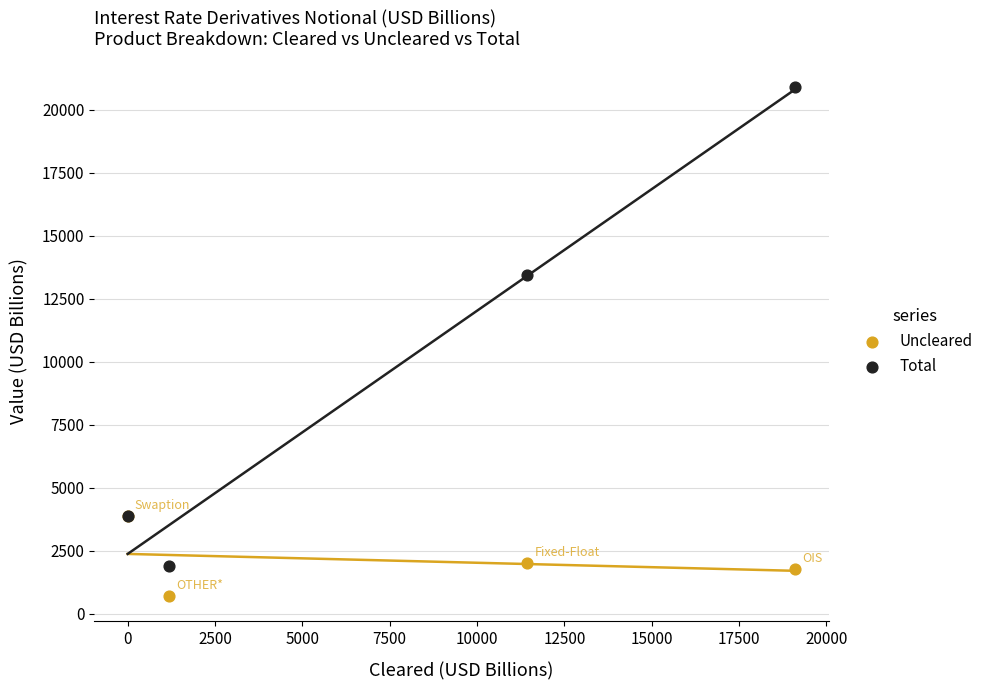

Which series contains the highest Y value?

Total